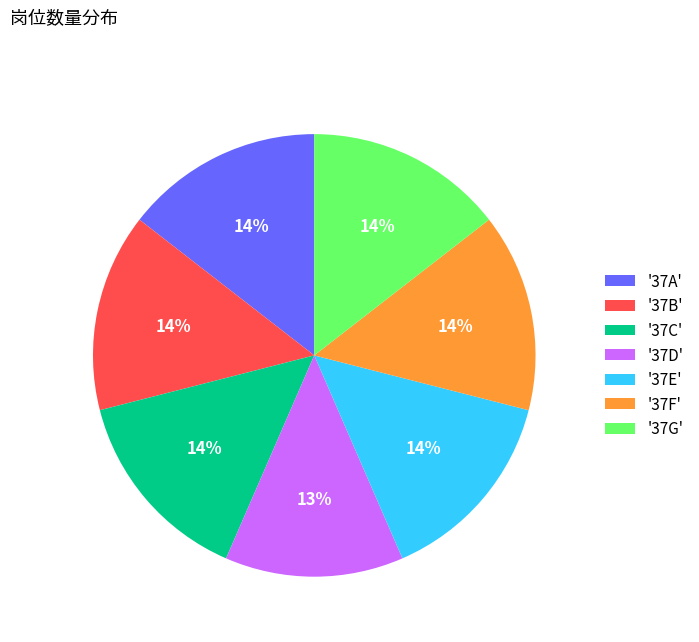

Count the number of slices in the pie.

7